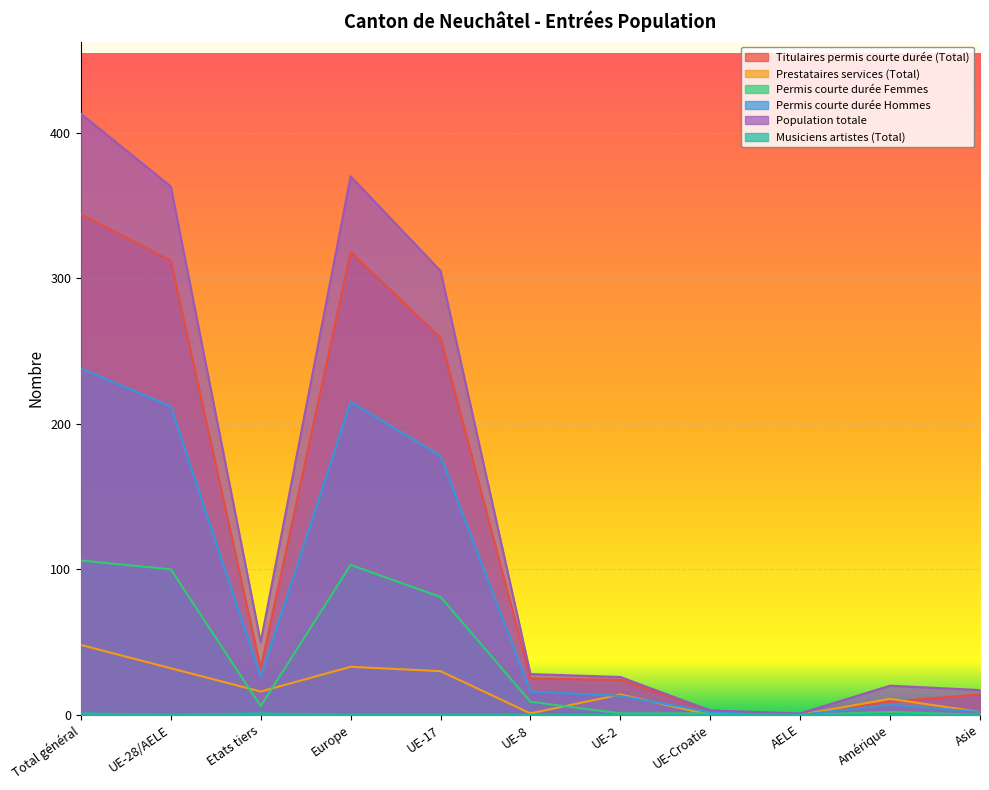

At which label is Permis courte durée Hommes closest to 119?

UE-17